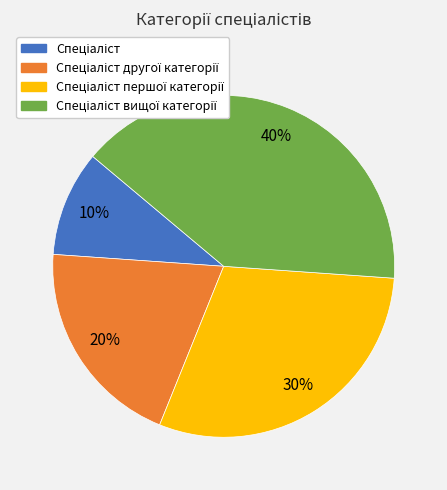

Is there a majority slice in this chart?

No